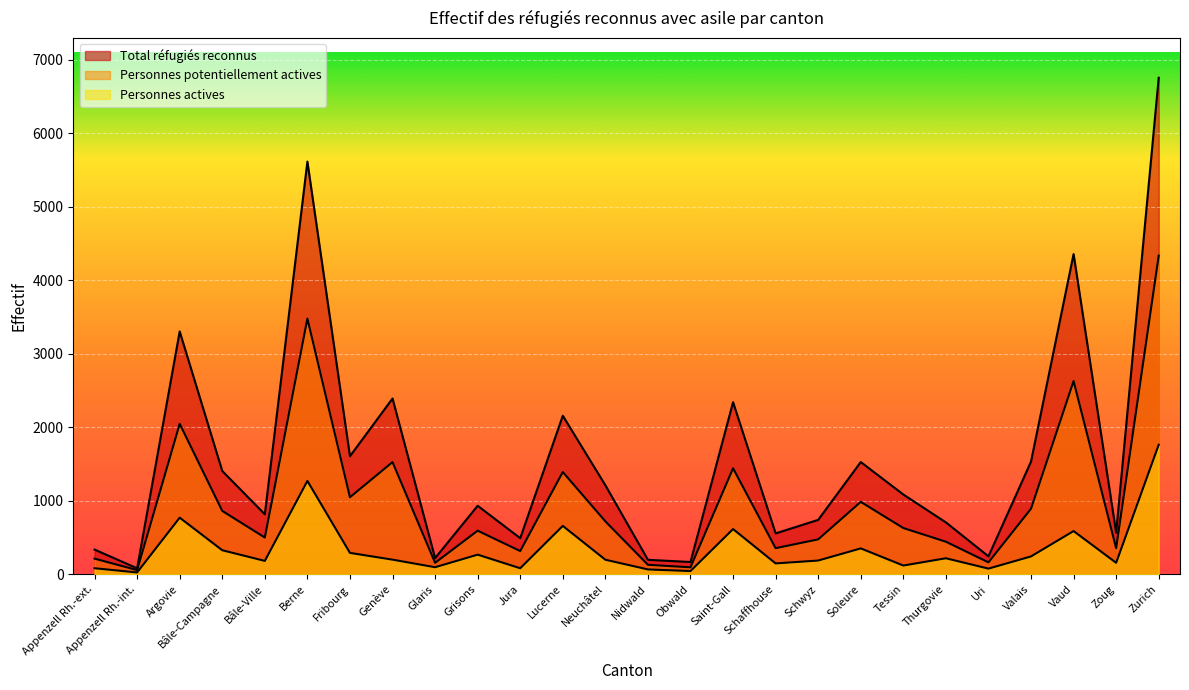

What is the label of the 8th point from the left?

Genève